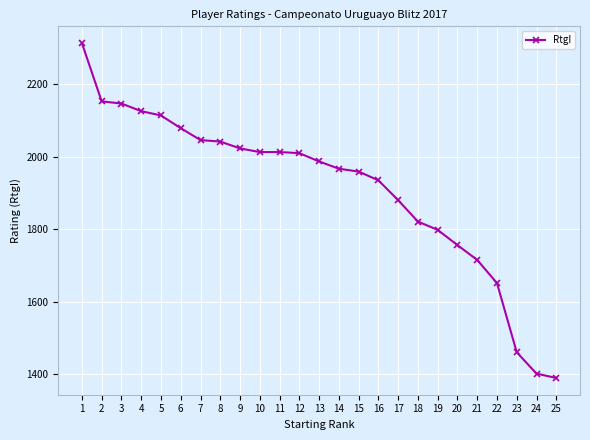

What is the ratio of the value at 25 to the value at 7?

0.7